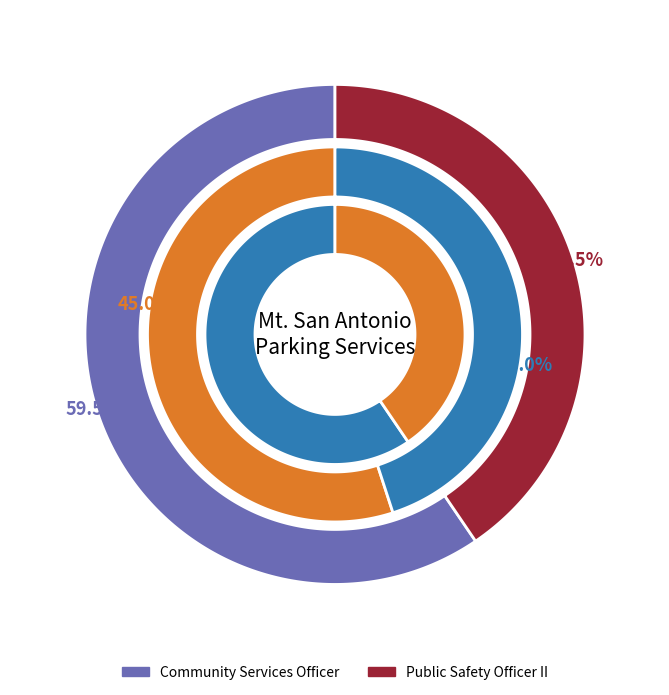

How many segments does this pie chart have?

2